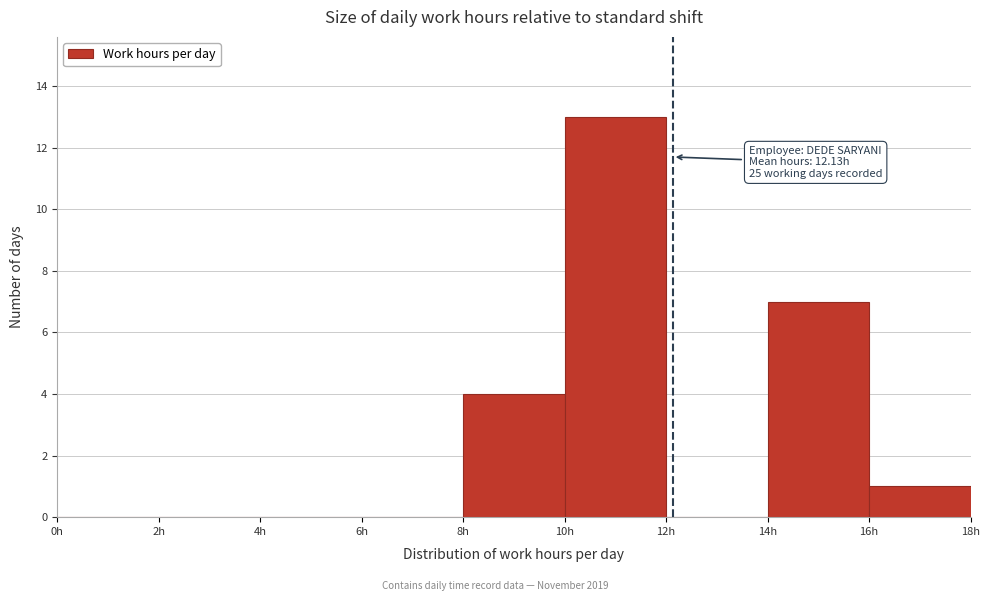

Over which range of the x-axis is the bar tallest?

10 to 12